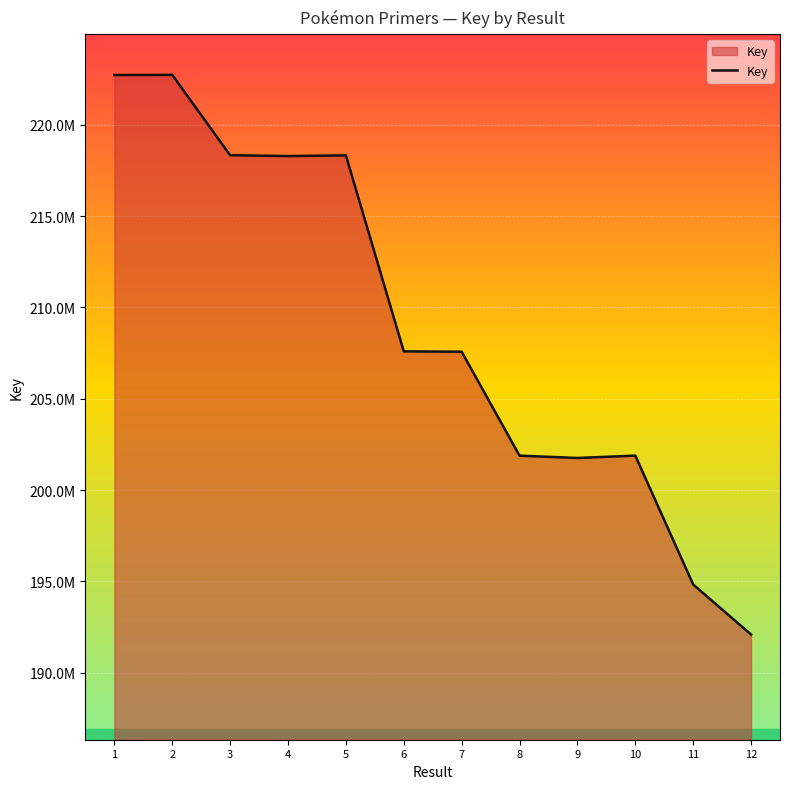

What is the approximate value at 6?

207594574